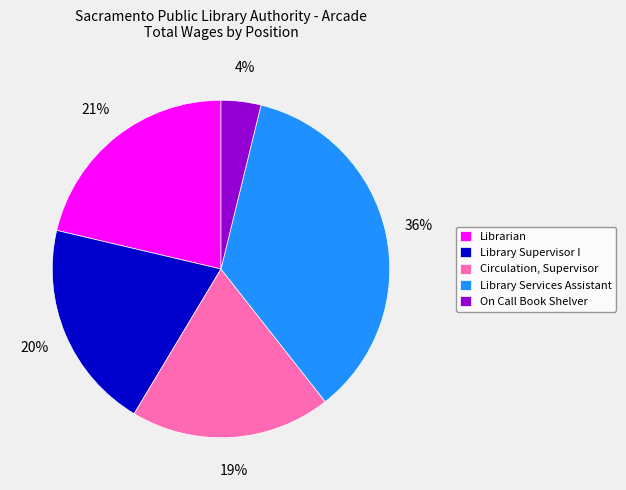

To the nearest percent, what is the combined percentage of On Call Book Shelver and Circulation, Supervisor?

23%